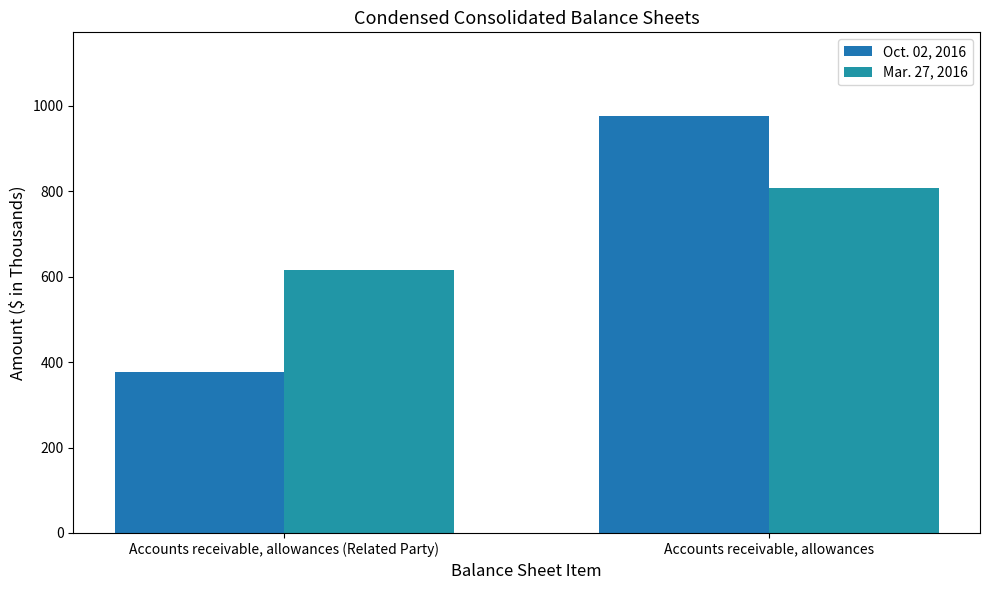

At Accounts receivable, allowances (Related Party), list the series in order from smallest to largest.

Oct. 02, 2016, Mar. 27, 2016